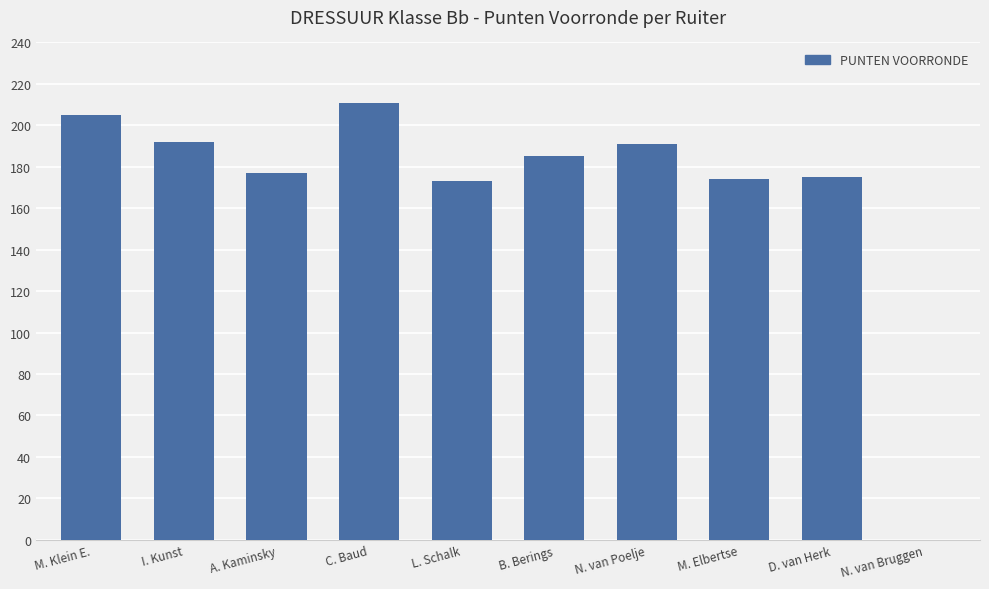

What is the greatest value displayed?

211